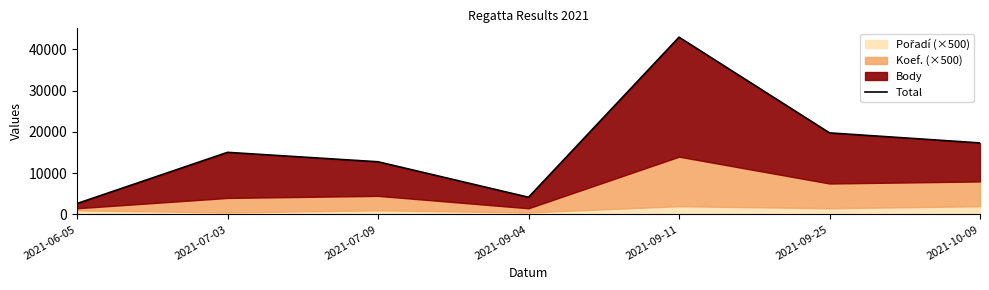

True or false: there are more than 0 points higher than both neighbors.

True